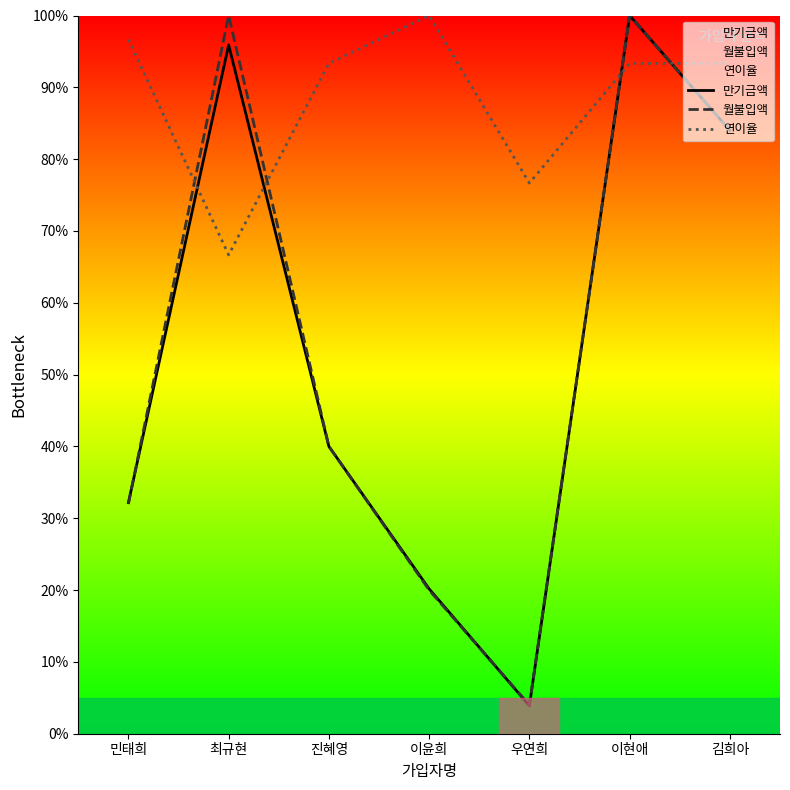

What is the lowest value of the 월불입액 series?

4.0